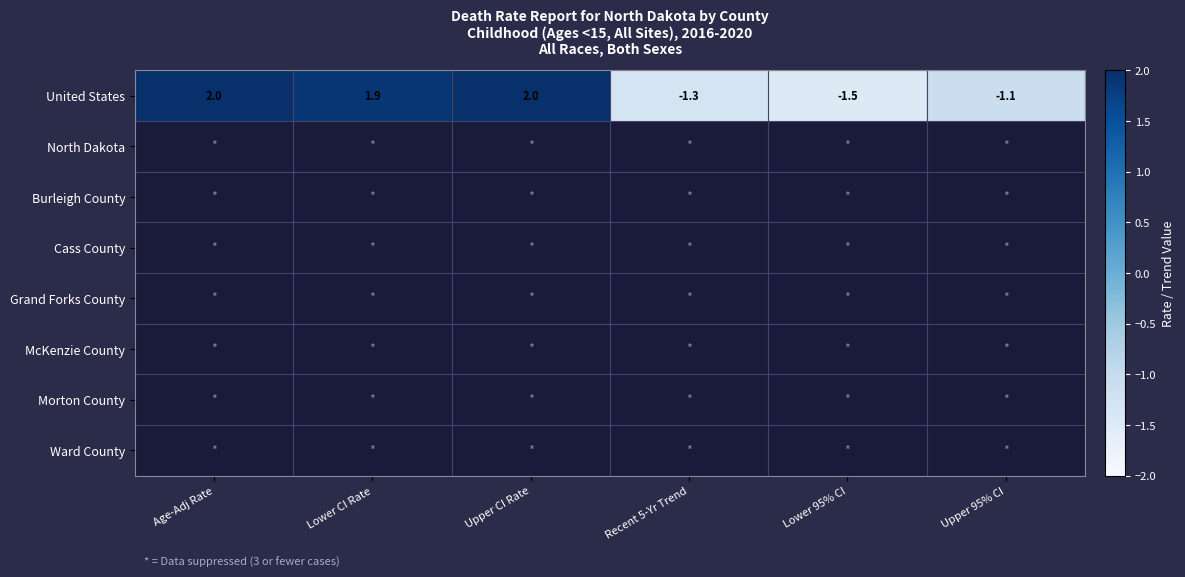

Is it true that United States equals 2.0 at Age-Adj Rate?

True